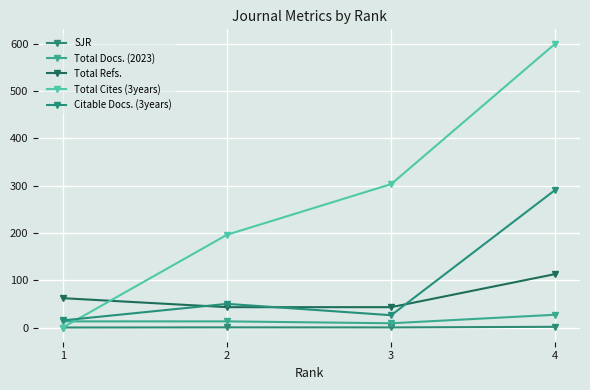

Which category has the highest value in the Total Cites (3years) series?

4